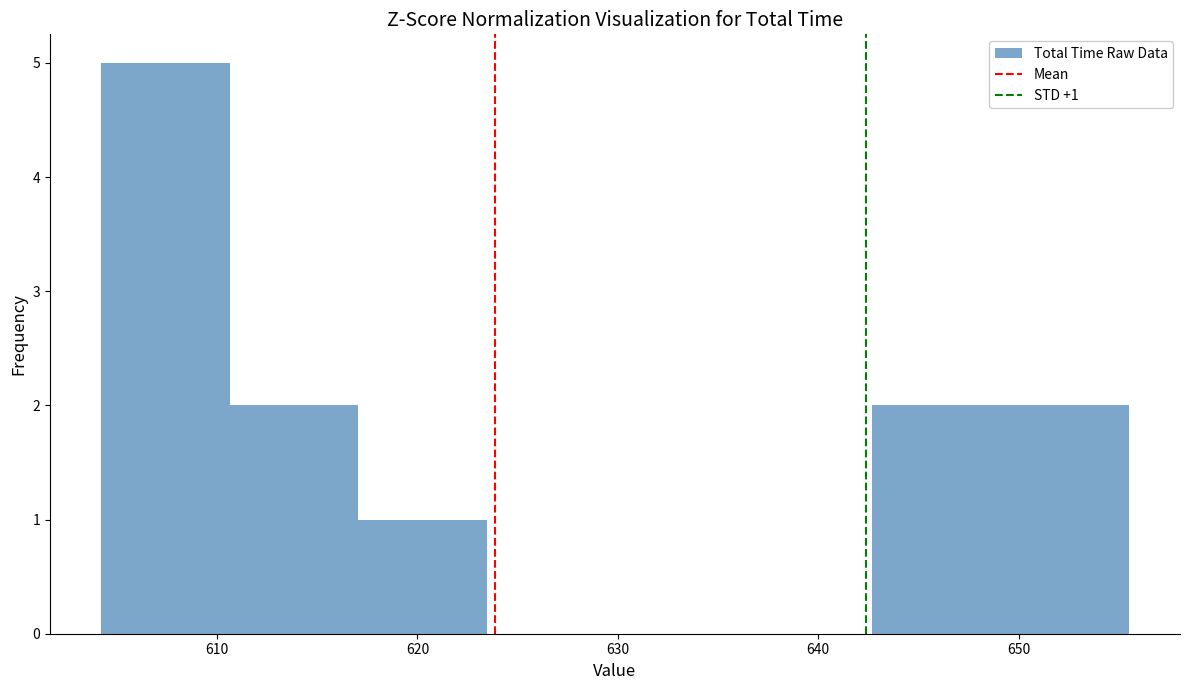

Over which range of the x-axis is the bar tallest?

604 to 611